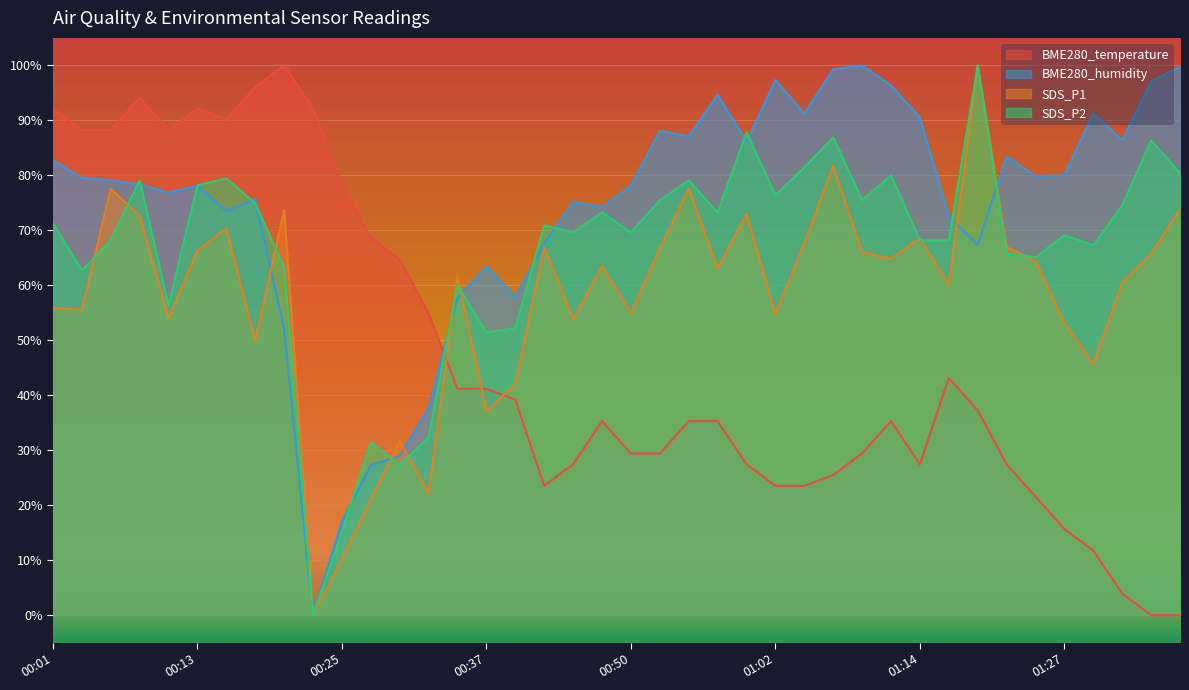

What position from the left is 00:11?

5